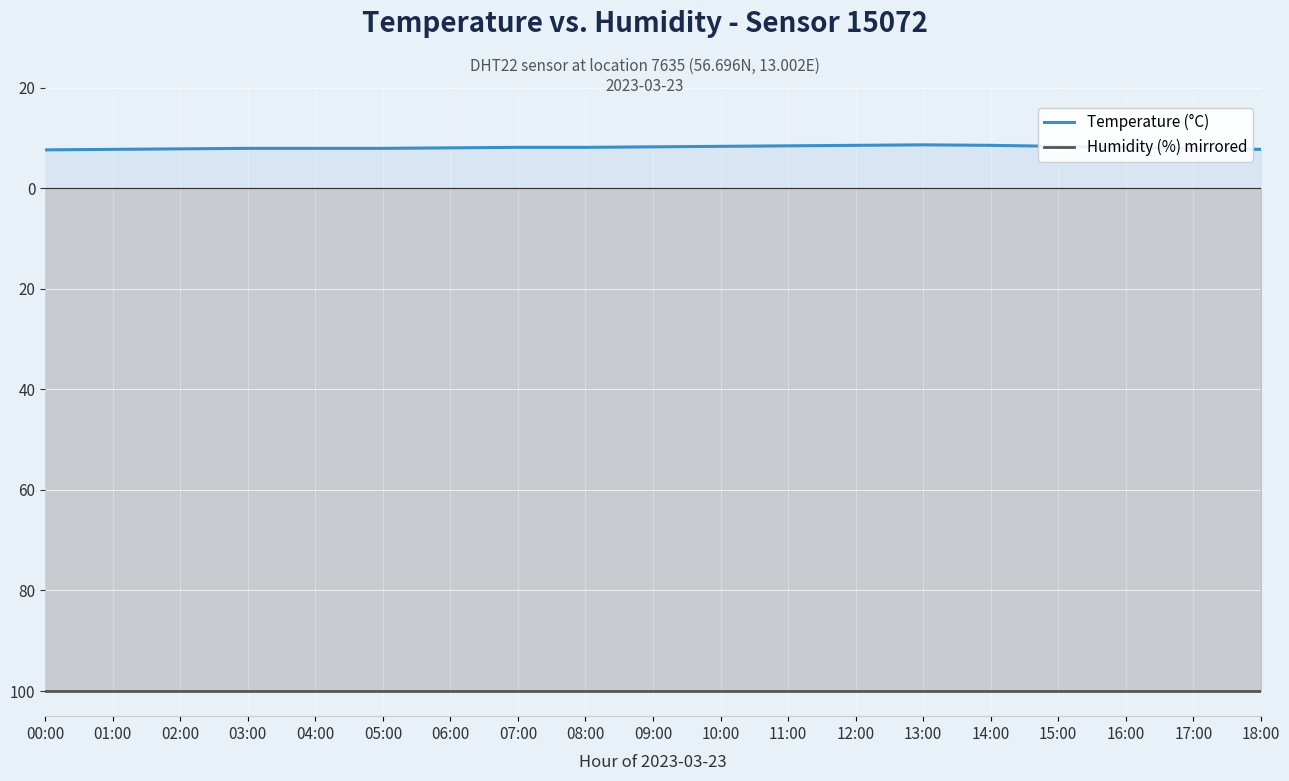

Is it true that Humidity (%) mirrored equals -170.8 at 08:00?

False